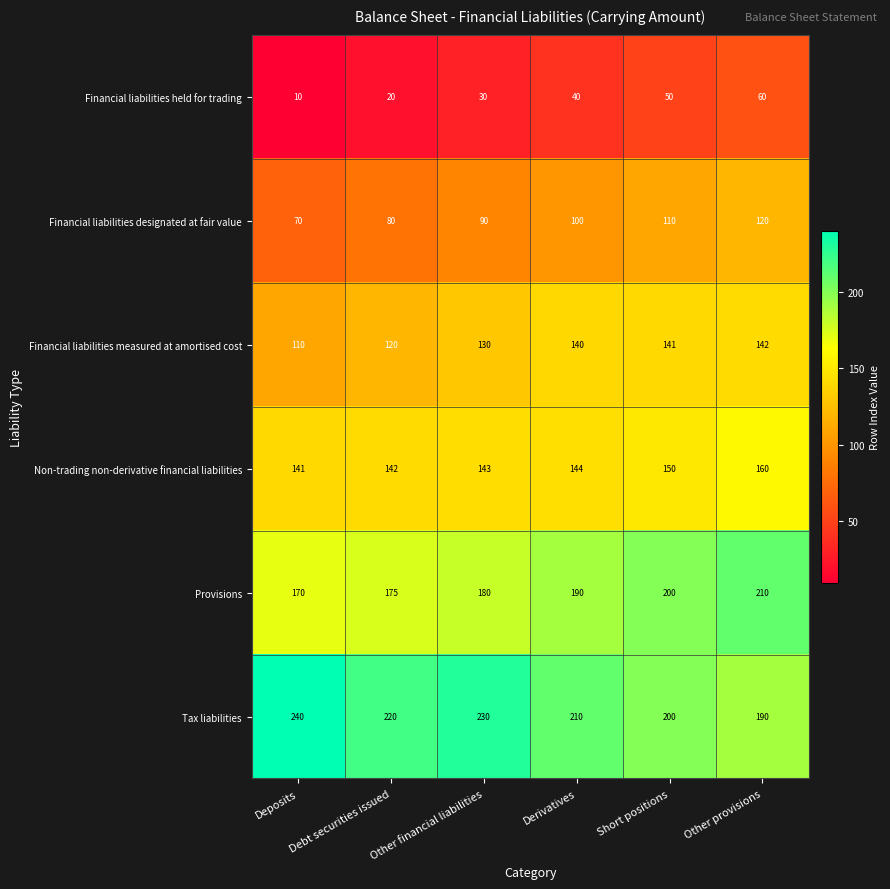

At which category does the chart reach its minimum across all series?

Deposits